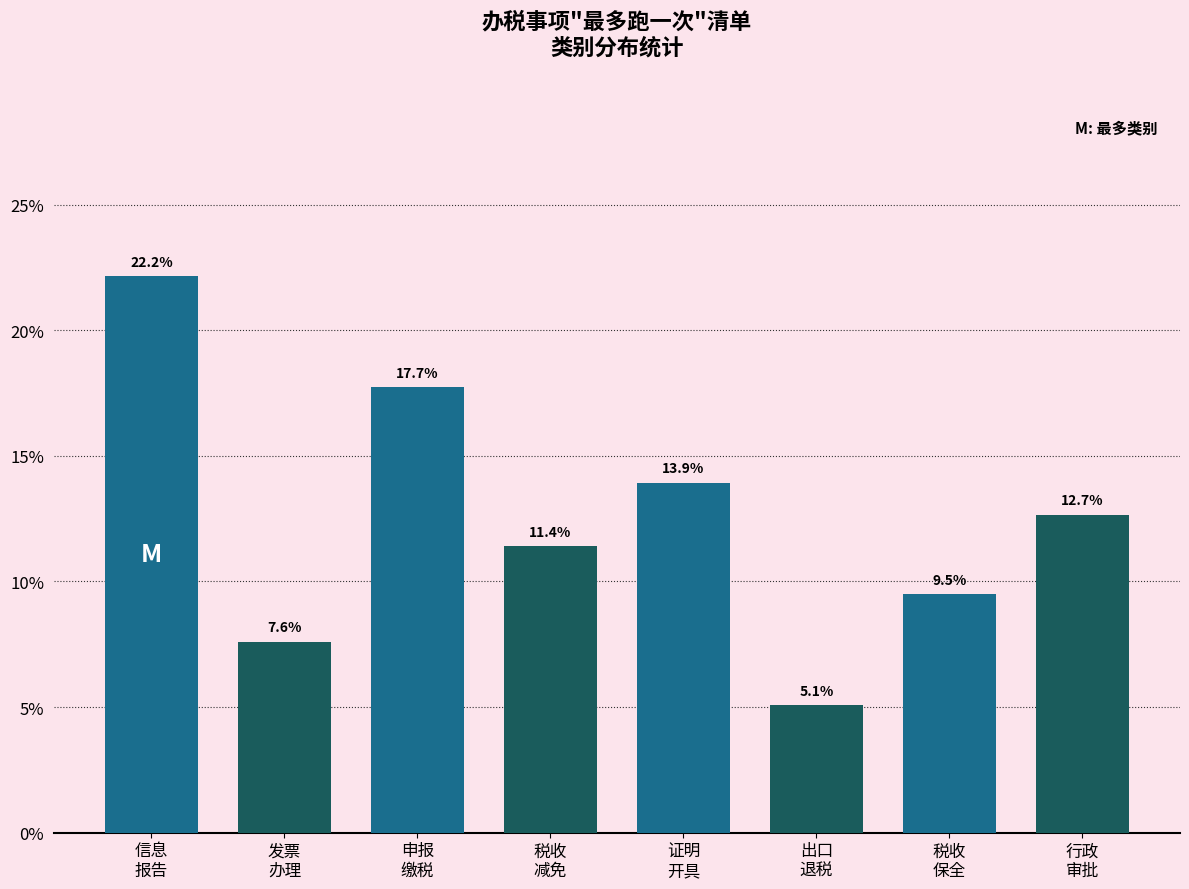

Reading left to right, extract all data points from this chart.

22.2	7.6	17.7	11.4	13.9	5.1	9.5	12.7